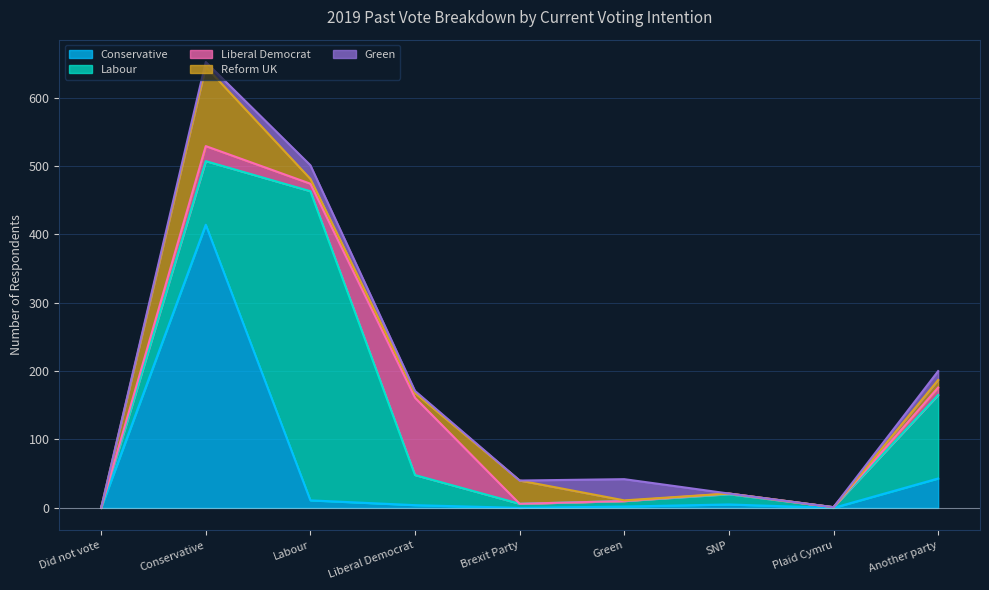

Rank the series by their maximum value, from lowest to highest.

Green, Liberal Democrat, Reform UK, Conservative, Labour